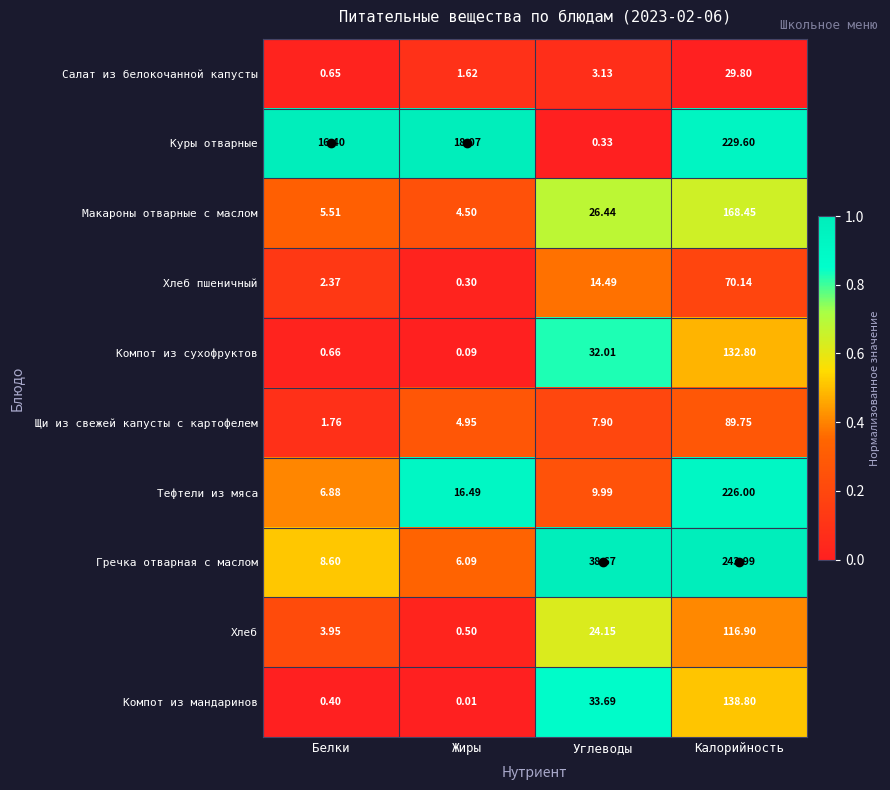

Which category has the lowest value in the Хлеб пшеничный series?

Жиры